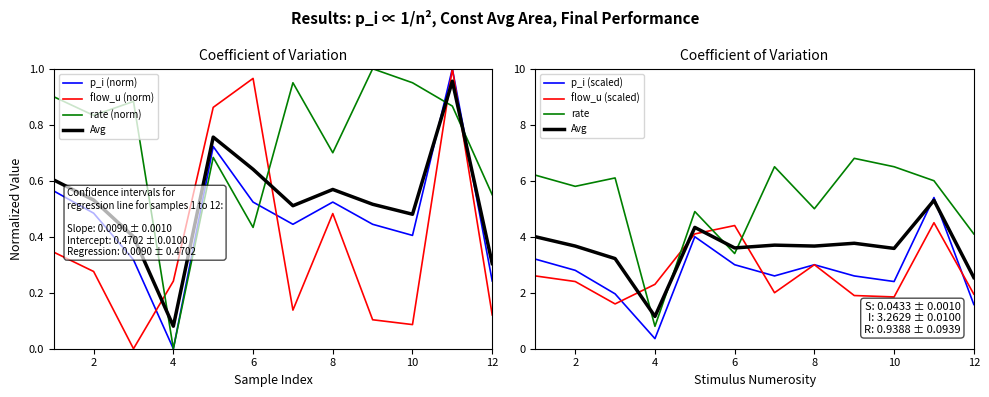

Is it true that rate equals 0.8 at 2?

True